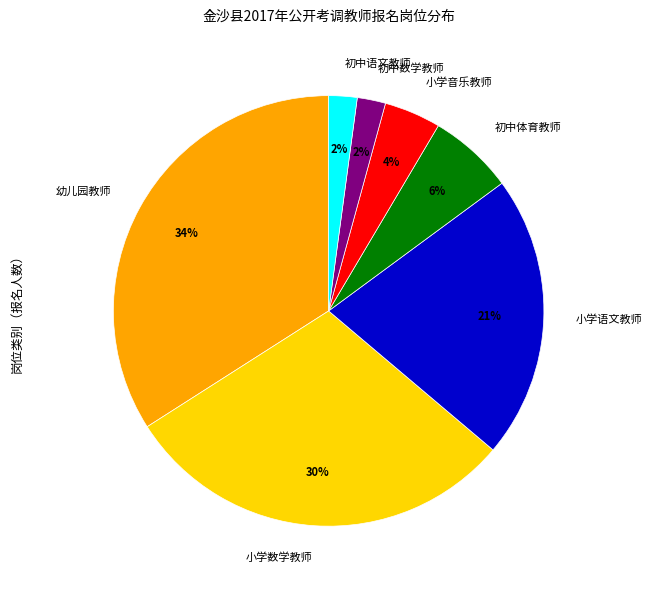

To the nearest percent, what portion does 幼儿园教师 represent?

34%